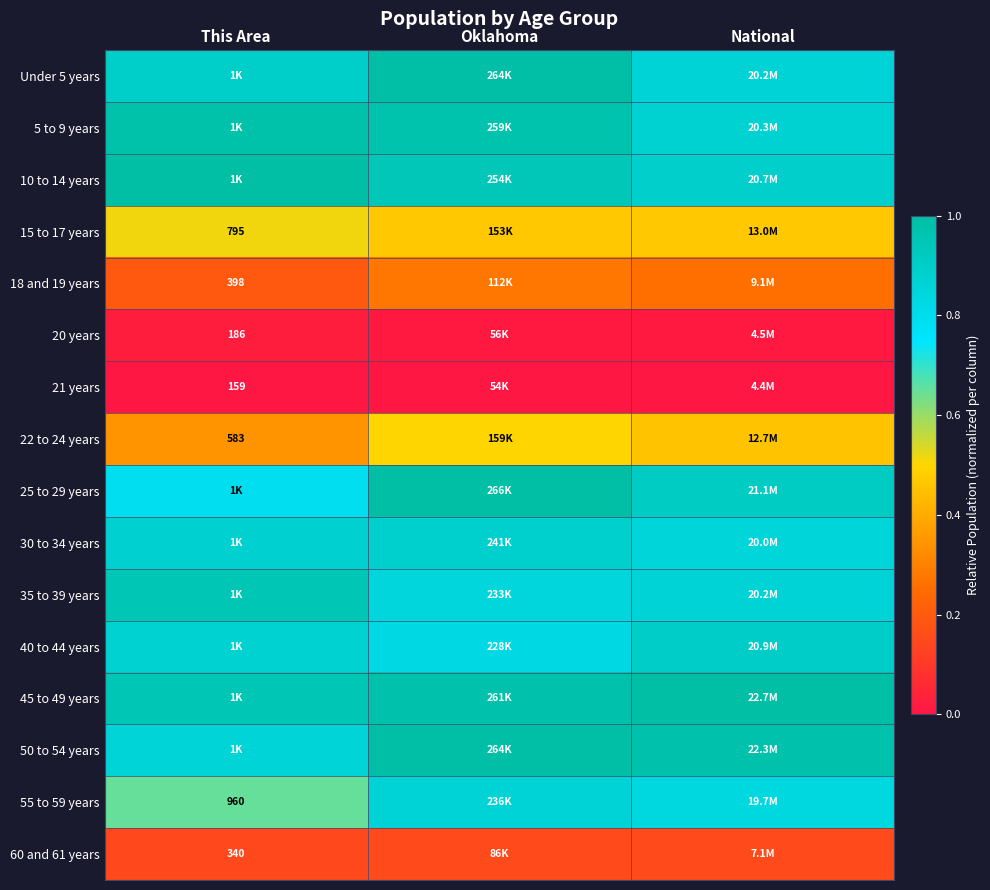

Is it true that 35 to 39 years equals 0.8 at Oklahoma?

True